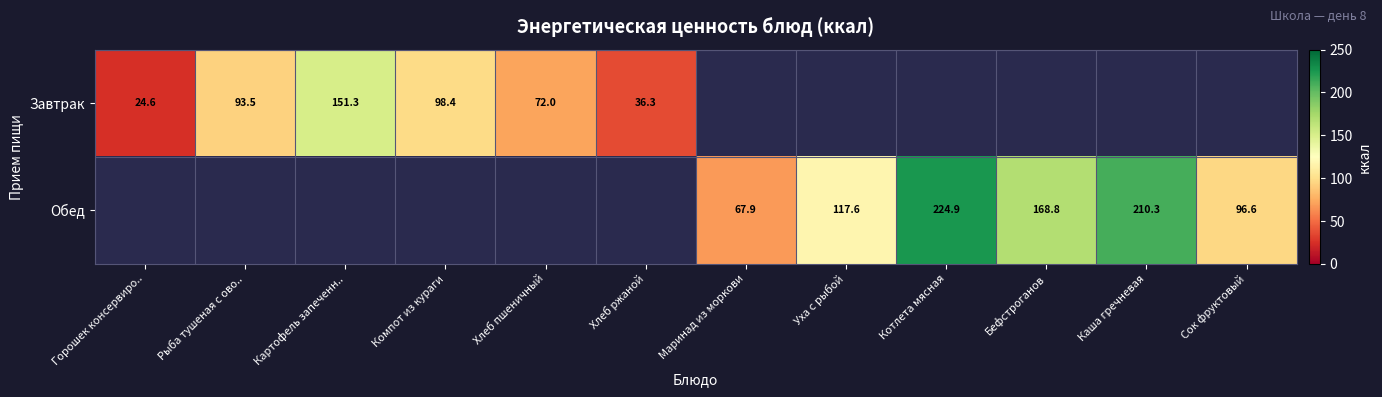

What is the difference between the Обед values at Котлета мясная and Бефстроганов?

56.1